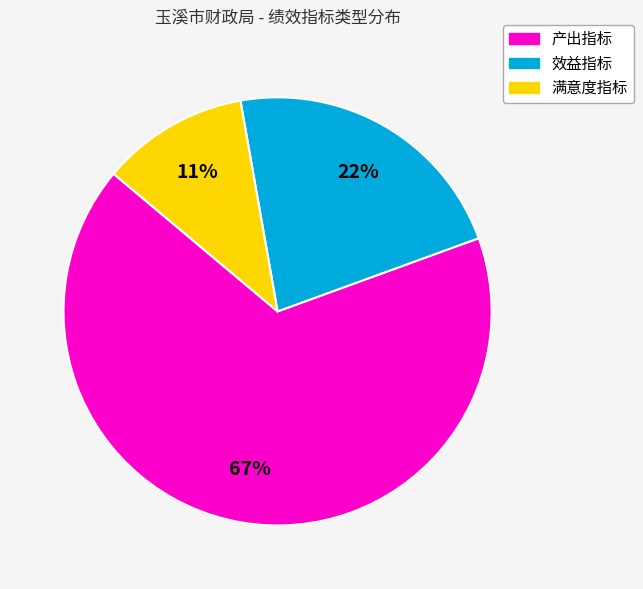

Do 满意度指标 and 产出指标 together represent more than half of the pie?

Yes